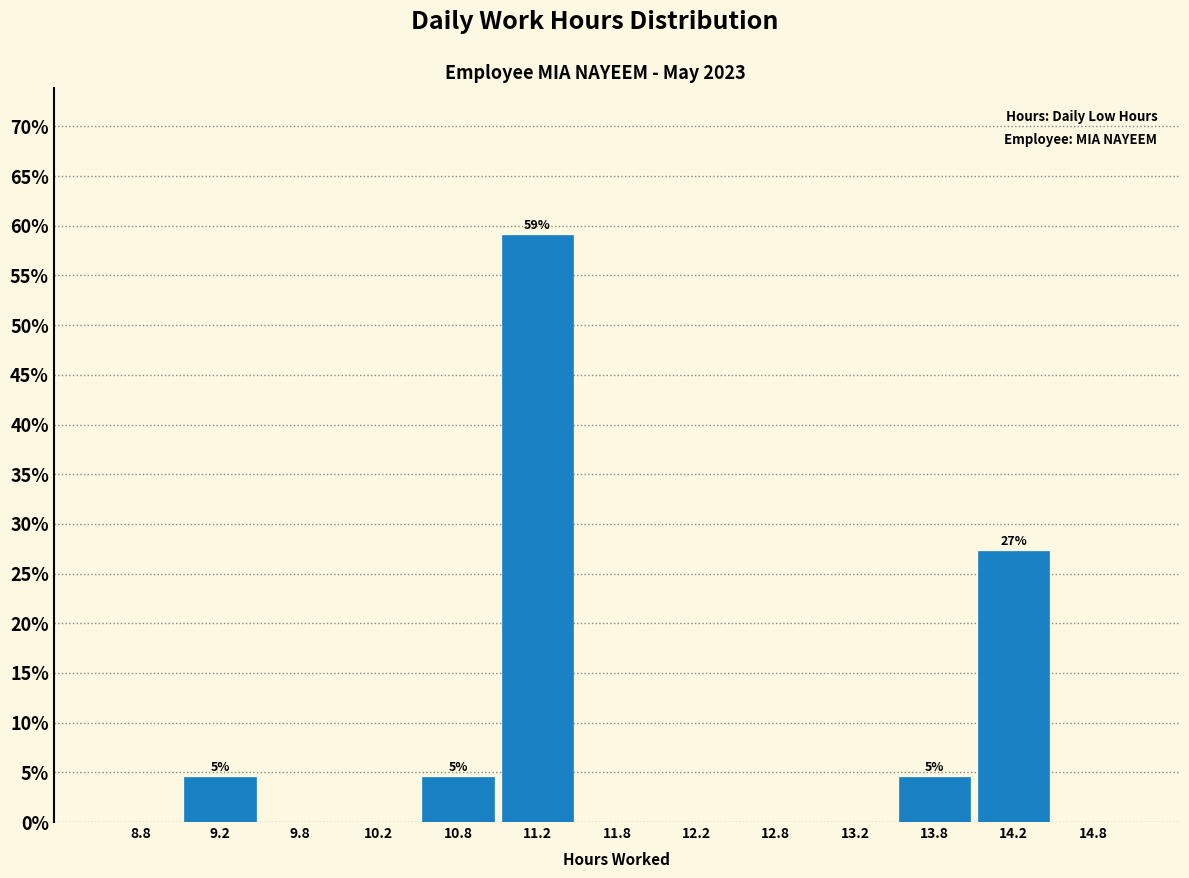

Which range on the x-axis has the tallest bar?

11.0 to 11.5